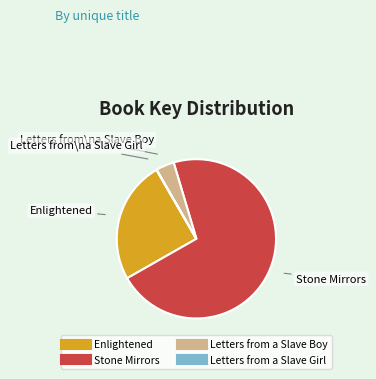

Does any single category account for the majority?

Yes